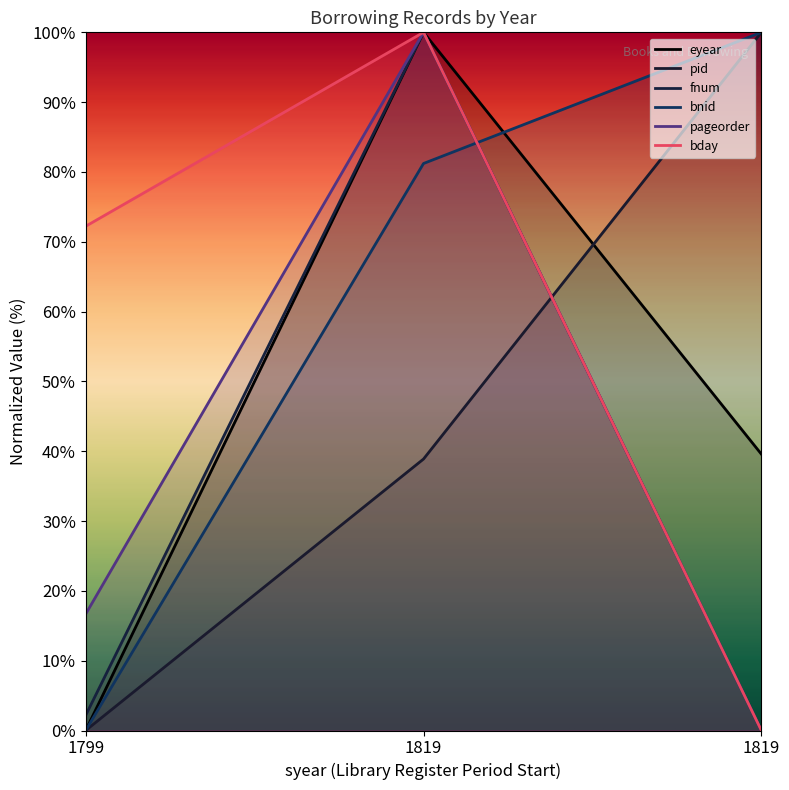

Does the chart have visible grid lines?

No